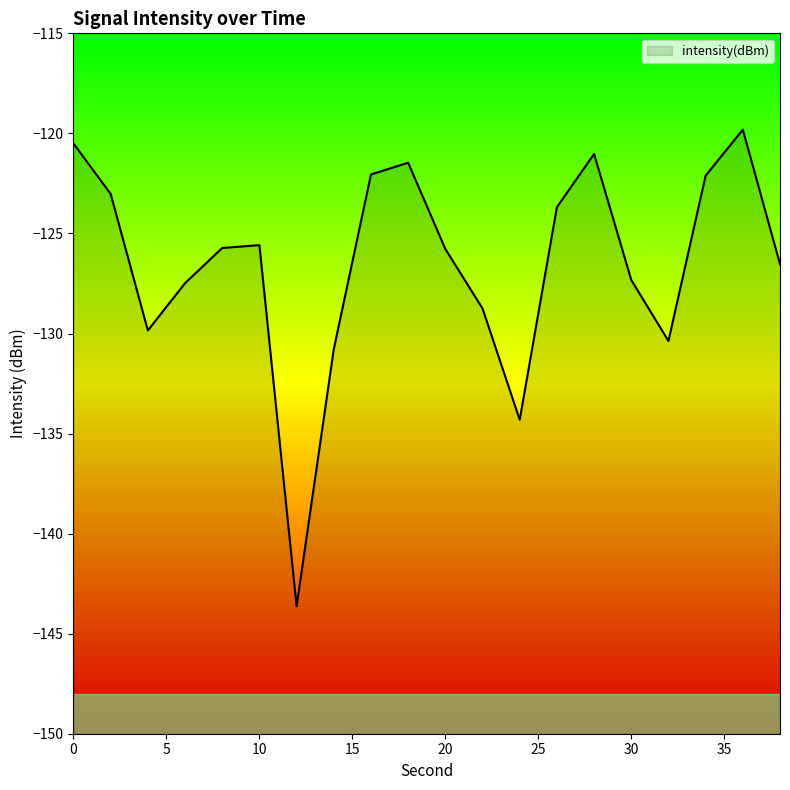

Which label corresponds to the smallest value in the chart?

12